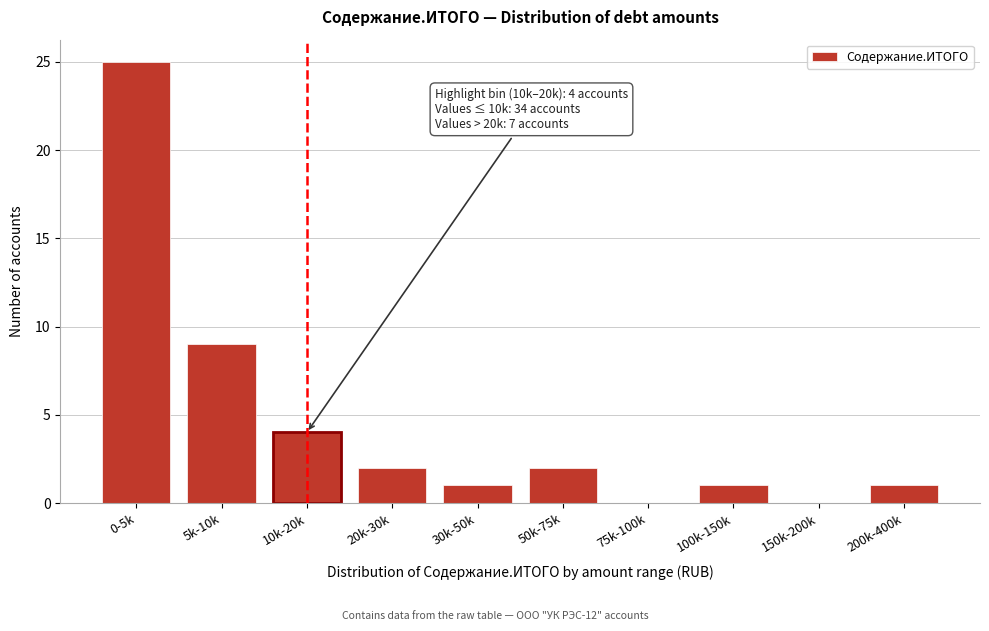

Reading left to right, what are all the values shown in this chart?

0-5k=25	5k-10k=9	10k-20k=4	20k-30k=2	30k-50k=1	50k-75k=2	75k-100k=0	100k-150k=1	150k-200k=0	200k-400k=1